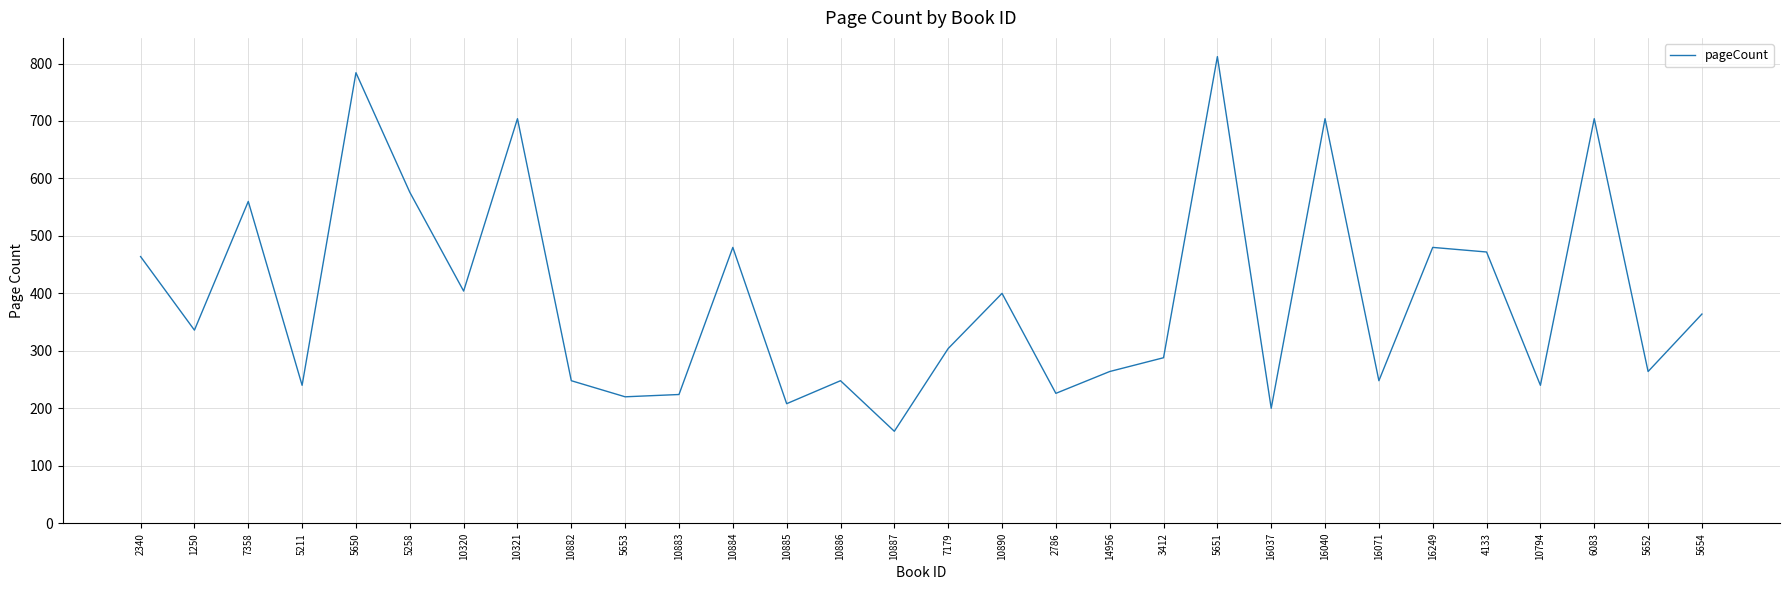

Read the value at 14956, to the nearest 100.

300